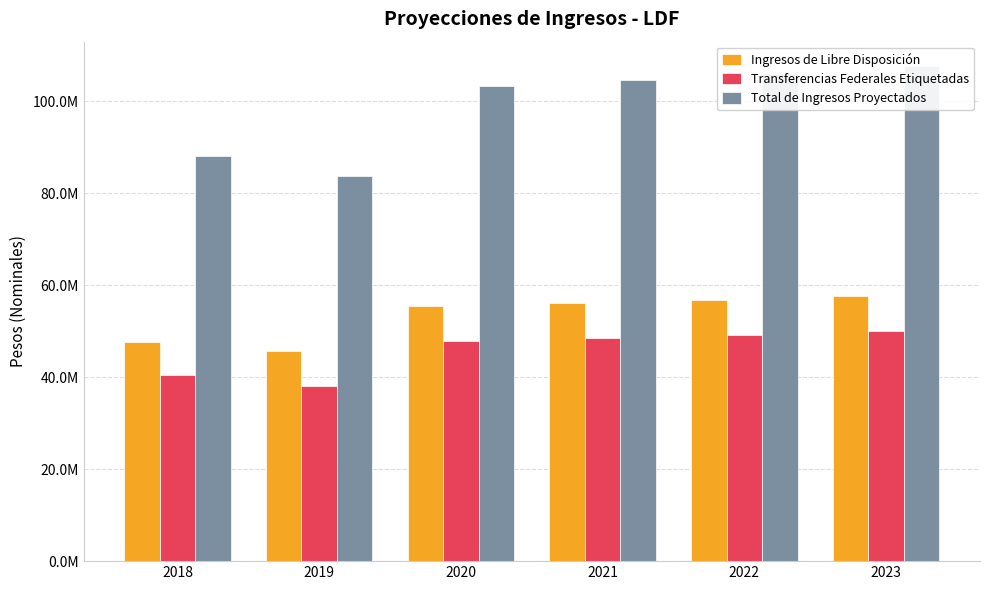

Is it true that Ingresos de Libre Disposición equals 96237362.7 at 2023?

False